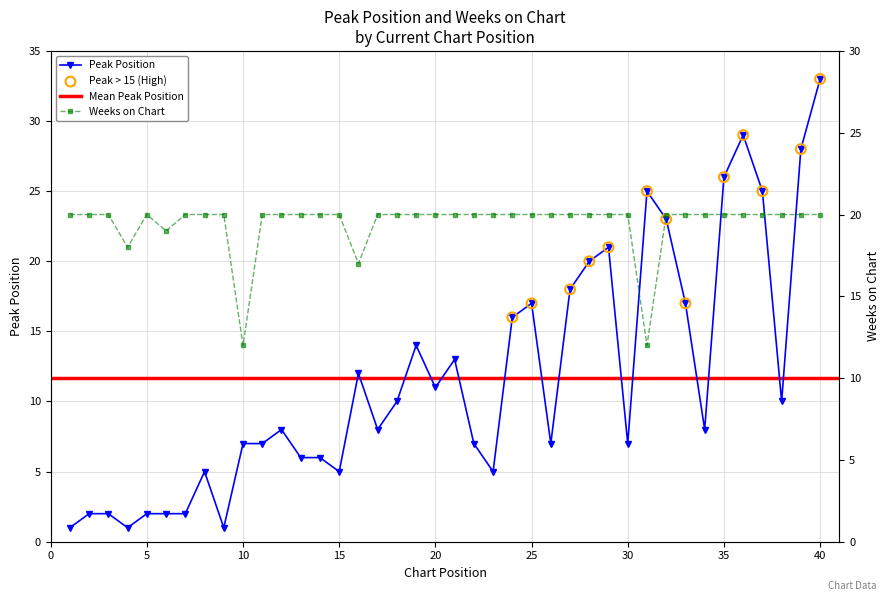

At which category is the sum across all series the highest?

40